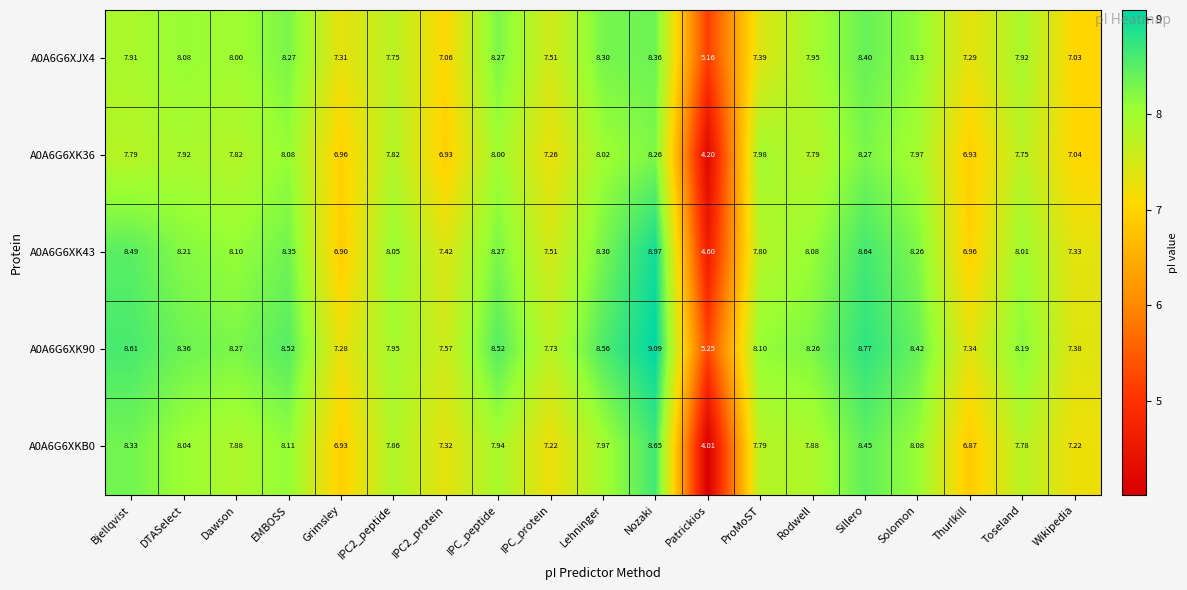

Which category has the lowest value in the A0A6G6XK43 series?

Patrickios